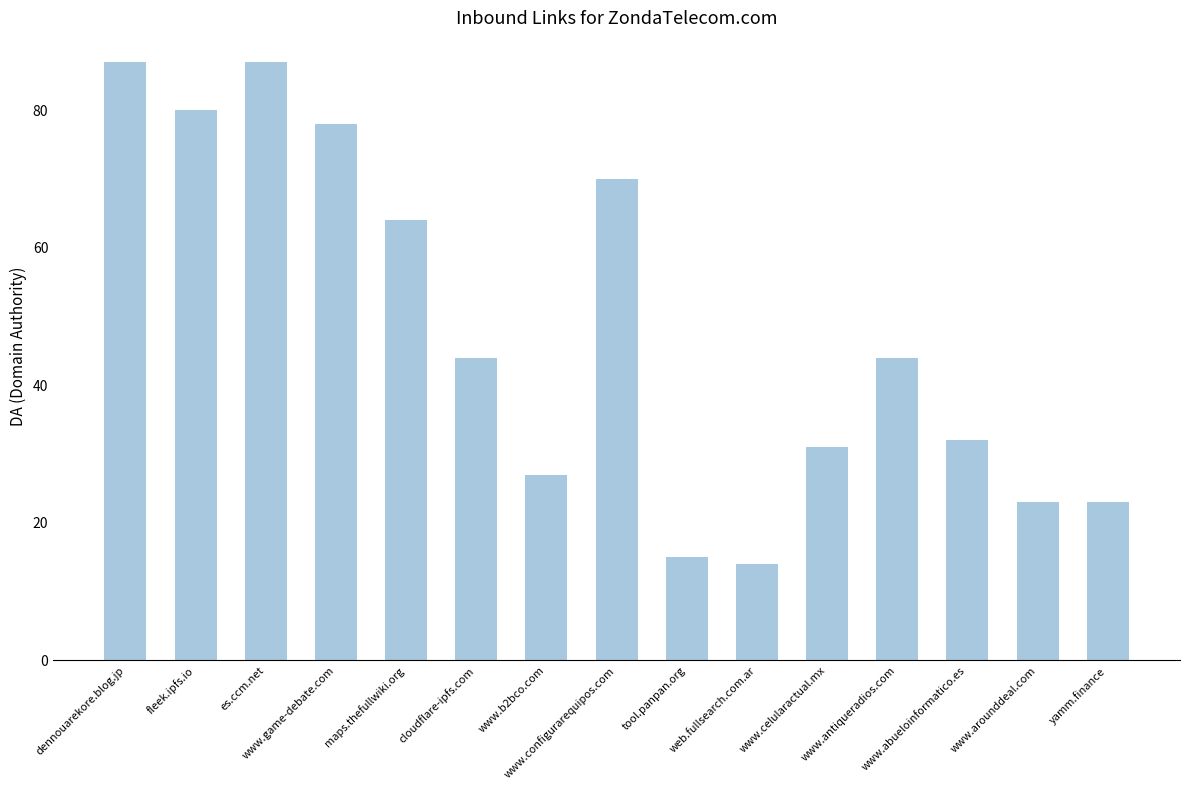

What is the difference between the maximum and minimum values?

73